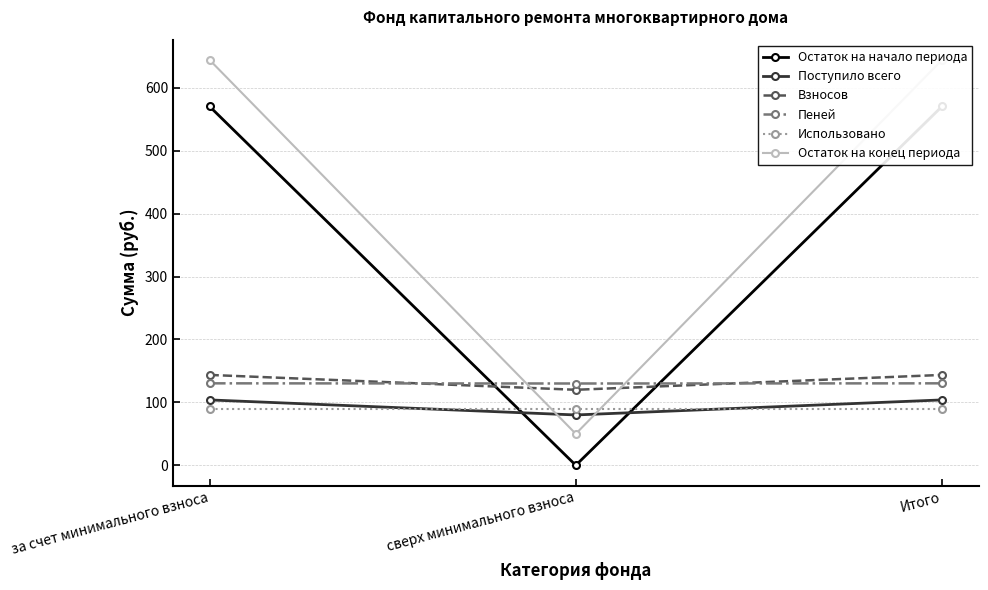

Reading left to right, extract all data points from this chart.

Остаток на начало периода: 570.4	0.0	570.4
Поступило всего: 103.9	80.0	103.9
Взносов: 143.6	120.0	143.6
Пеней: 130.3	130.0	130.3
Использовано: 90.0	90.0	90.0
Остаток на конец периода: 644.3	50.0	644.3